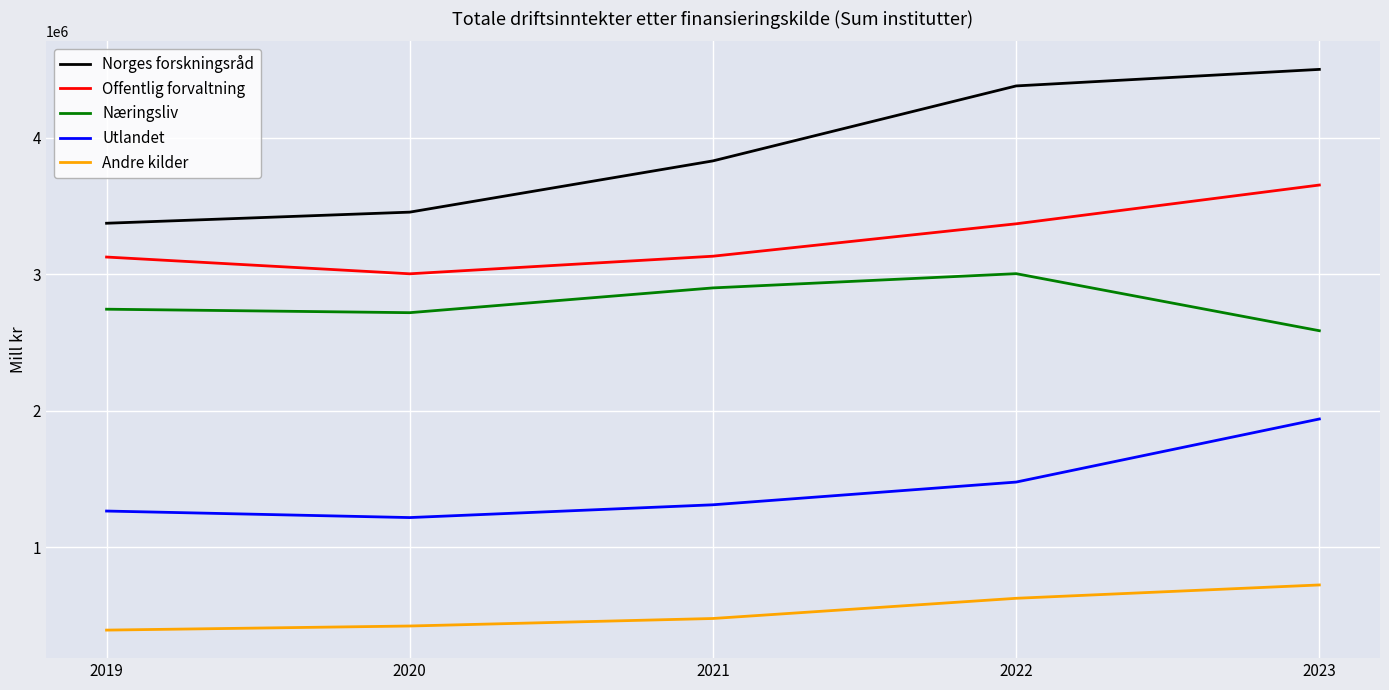

What is the total value across all series at 2019?

10901434